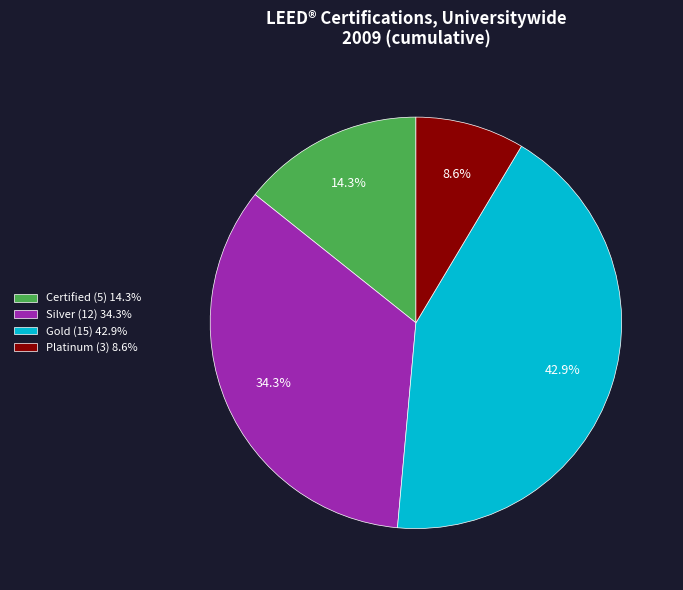

Which category has the biggest portion of the pie?

Gold